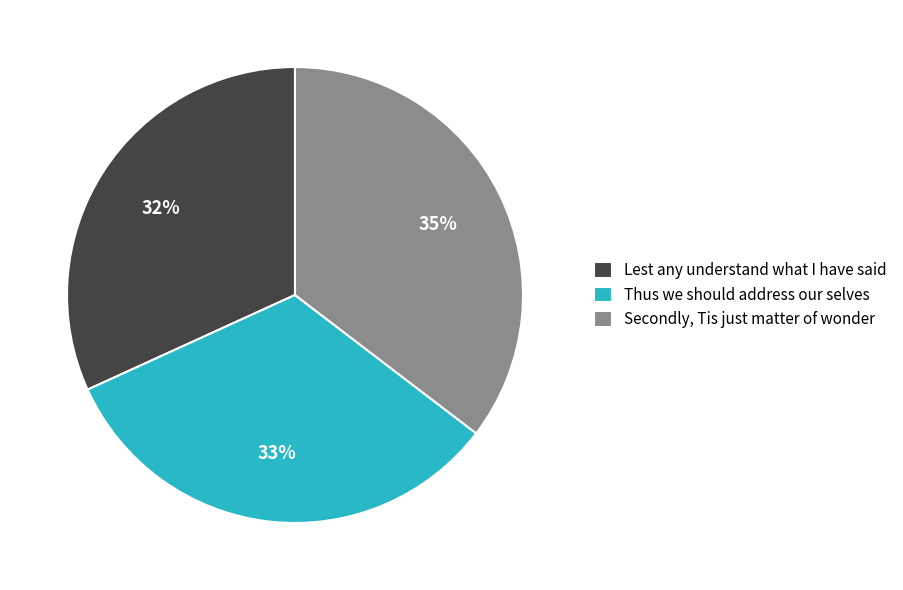

Count the number of slices in the pie.

3